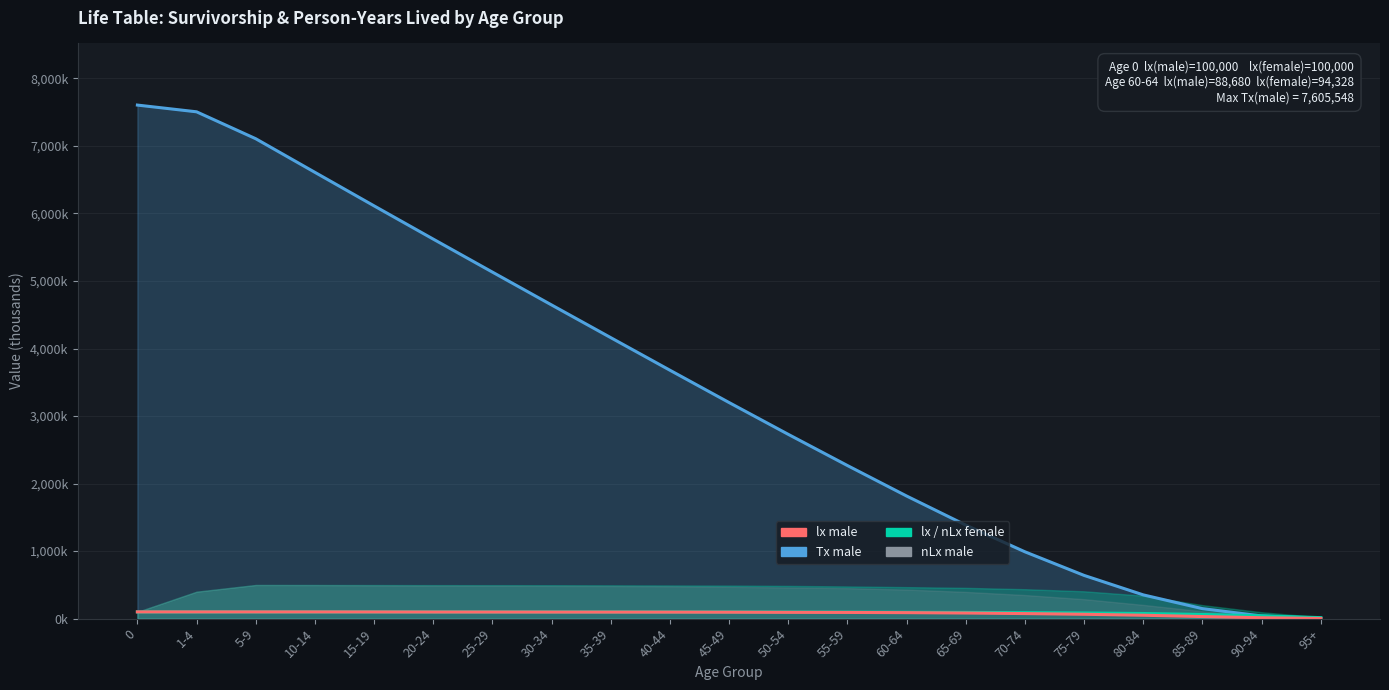

Rank the categories by Tx male (000s) value from lowest to highest.

95+, 90-94, 85-89, 80-84, 75-79, 70-74, 65-69, 60-64, 55-59, 50-54, 45-49, 40-44, 35-39, 30-34, 25-29, 20-24, 15-19, 10-14, 5-9, 1-4, 0